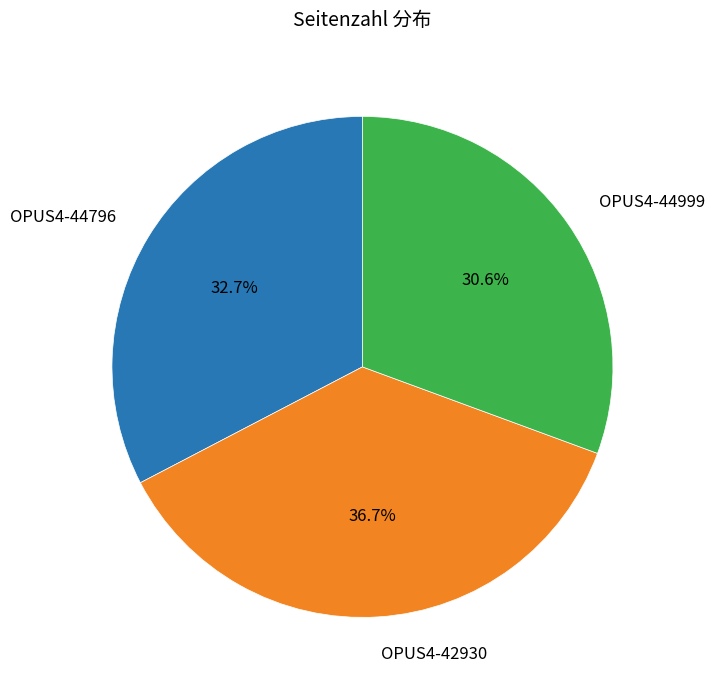

To the nearest percent, what is the combined percentage of OPUS4-44999 and OPUS4-44796?

63%